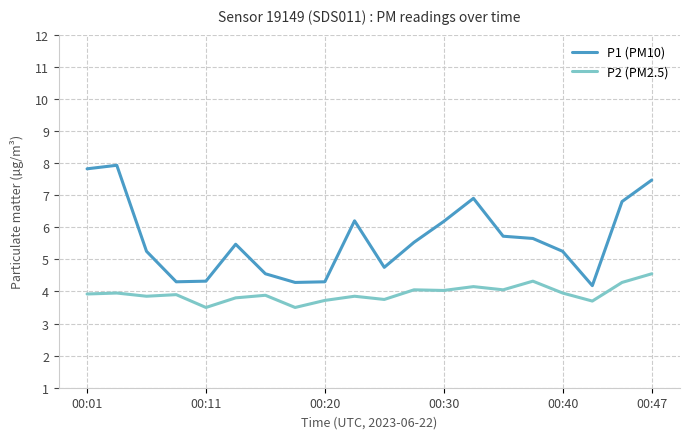

How many lines are shown in the chart?

2